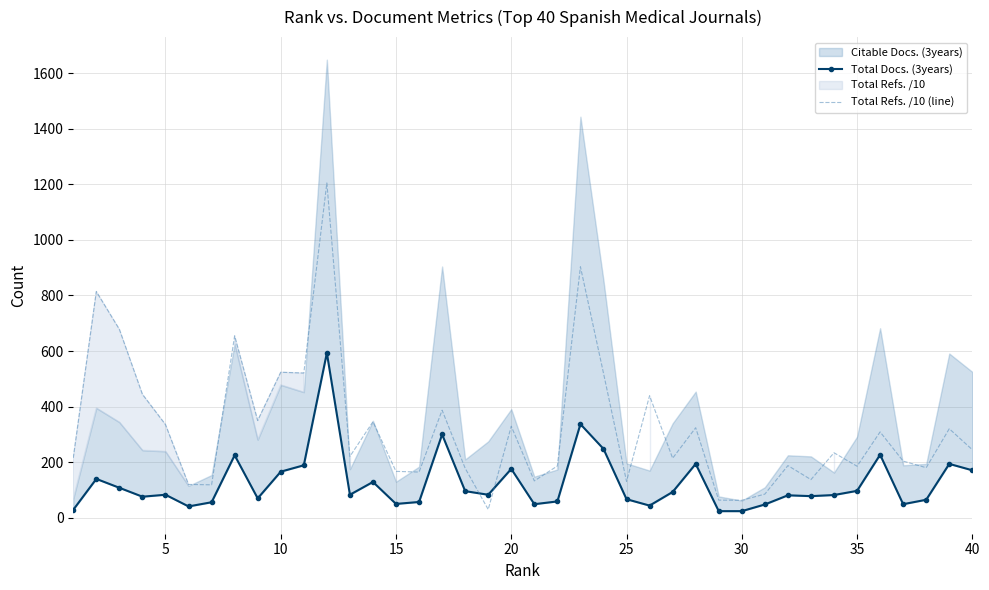

What is the value of the Total Docs. (3years) point at the 25th from the left?

67.0